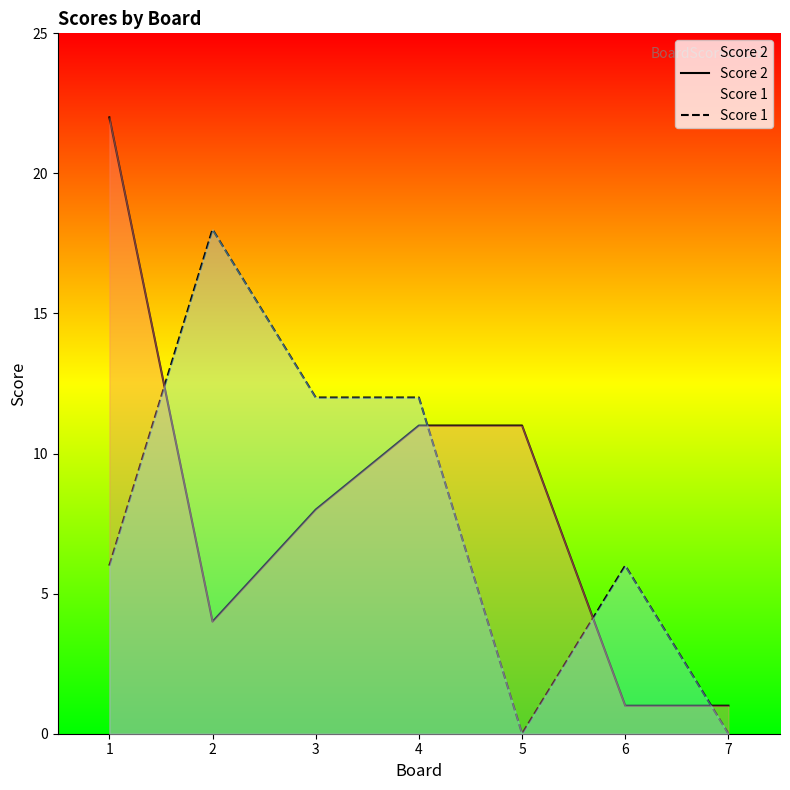

Does the chart display data point markers on the line(s)?

No